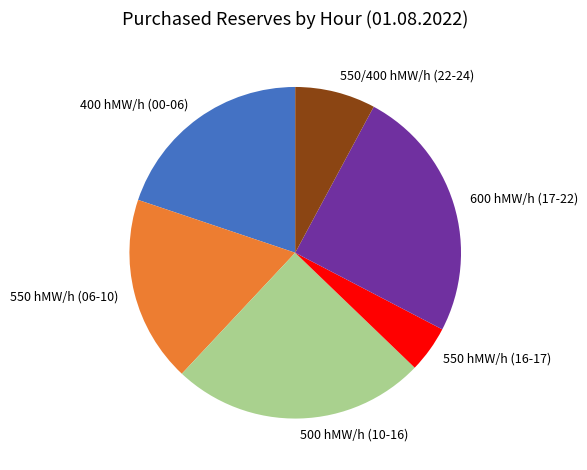

Is there any slice that represents more than half of the pie?

No